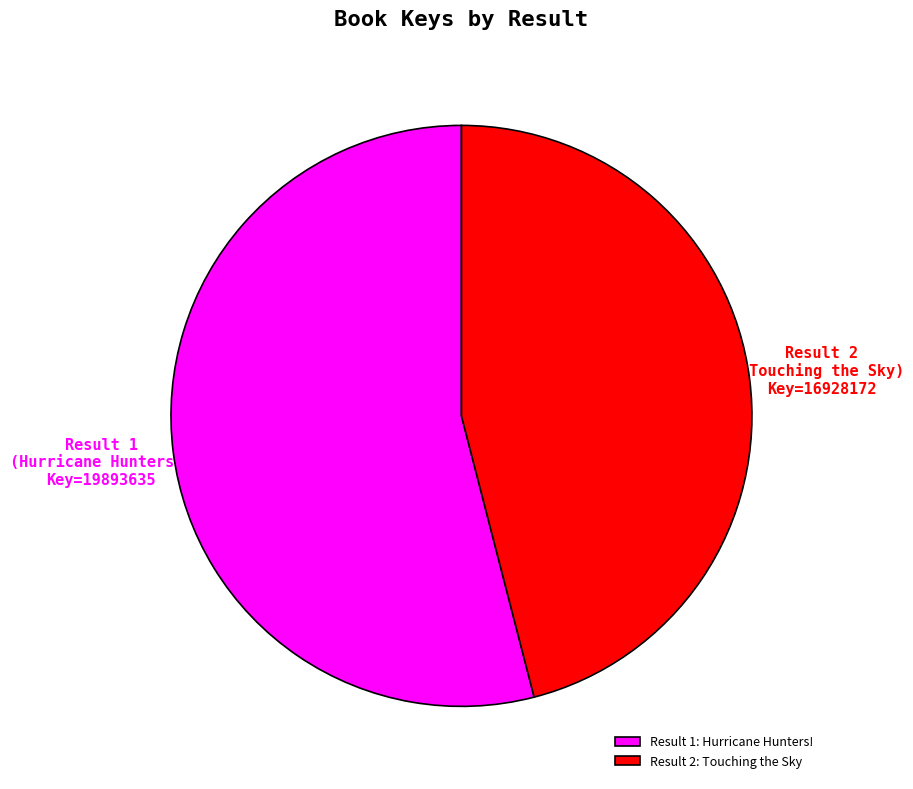

The Result 2: Touching the Sky slice represents 58% of the pie. True or false?

False